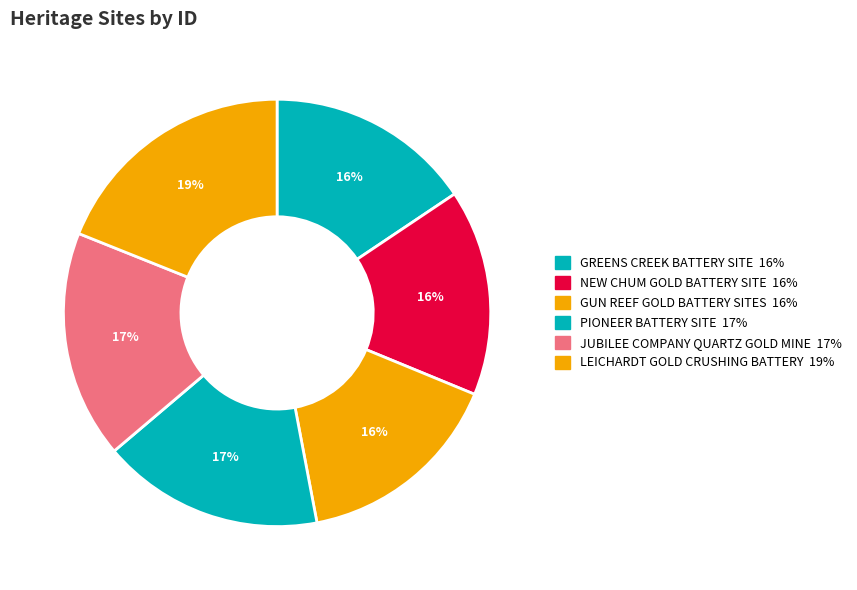

How many slices are in this pie chart?

6